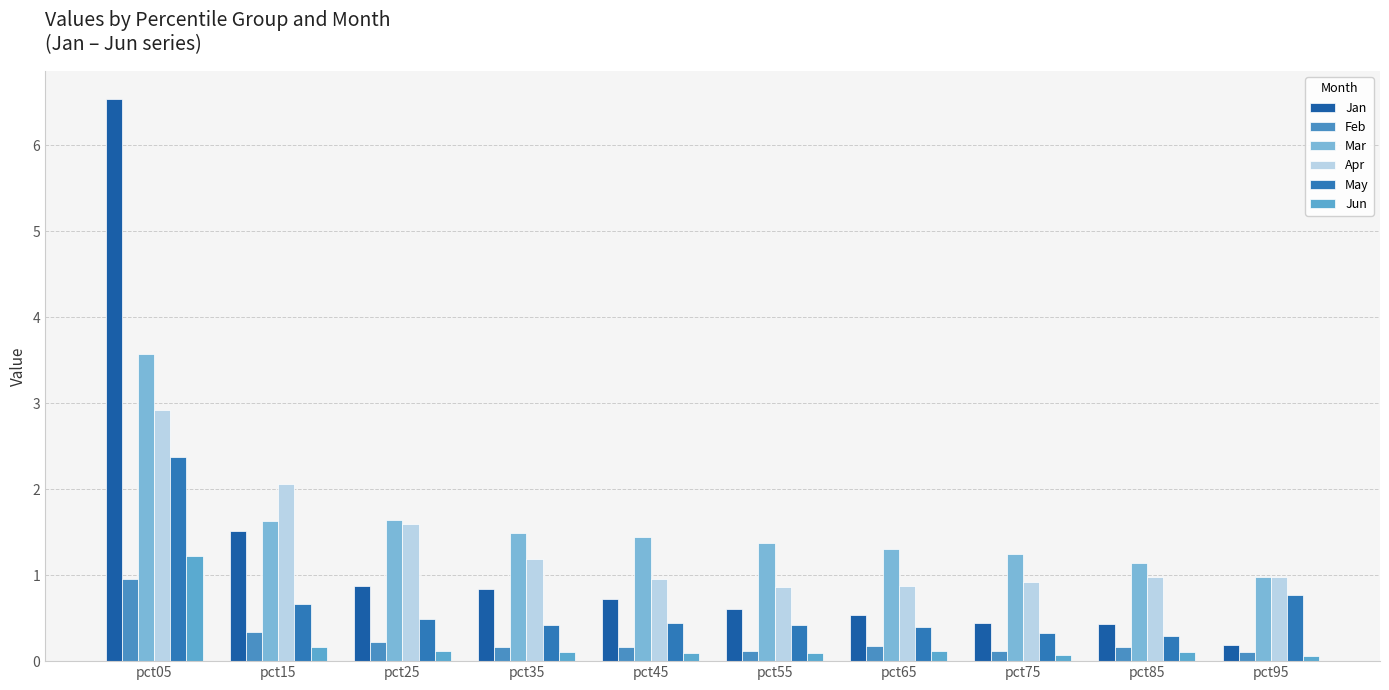

How many data points does each series have?

10